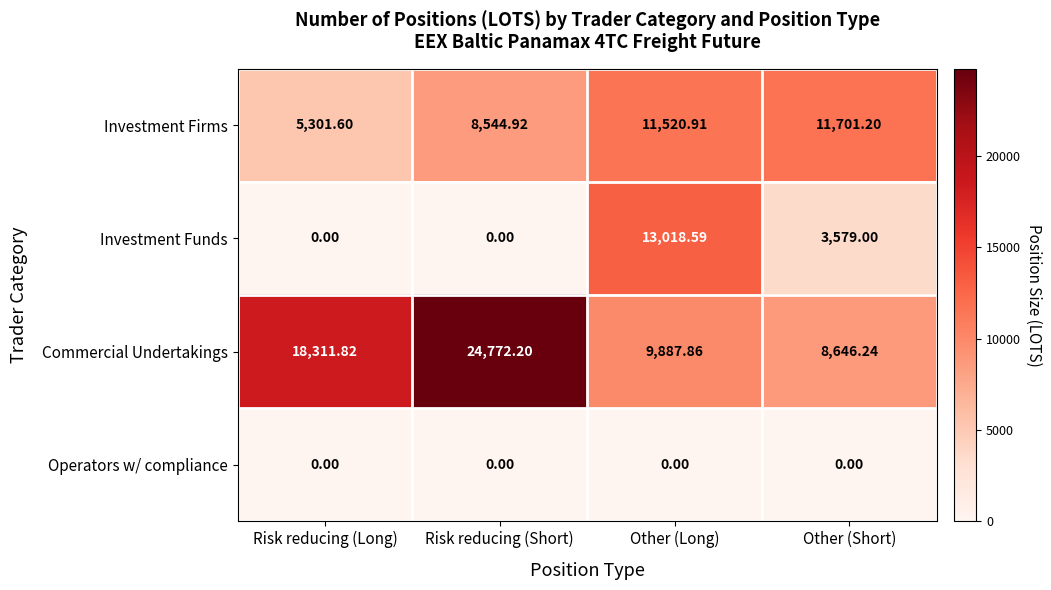

List the series in order of their peak value, highest first.

Commercial Undertakings, Investment Funds, Investment Firms, Operators w/ compliance